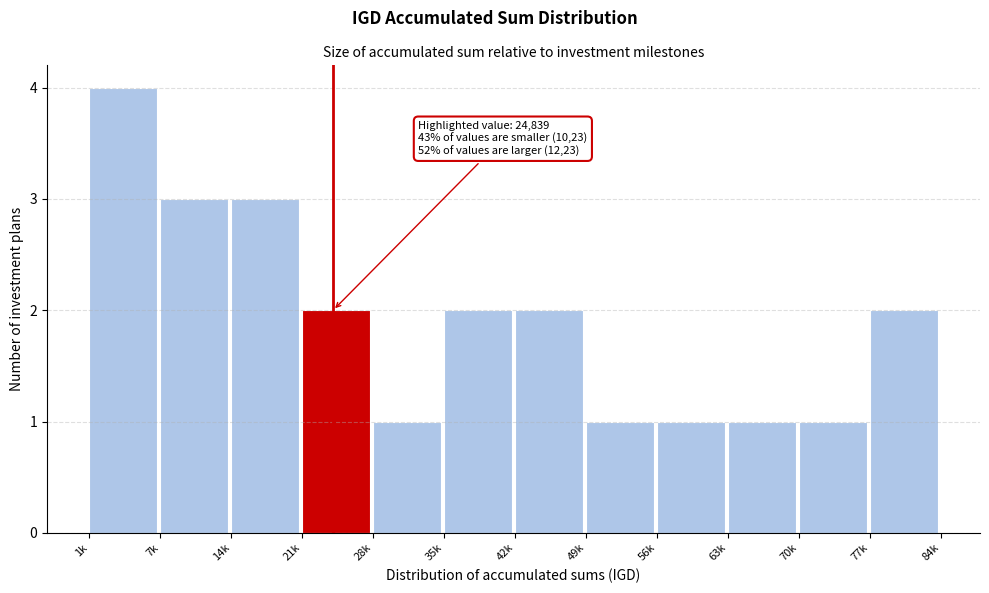

Reading right to left, what are all the values shown in this chart?

2	1	1	1	1	2	2	1	2	3	3	4